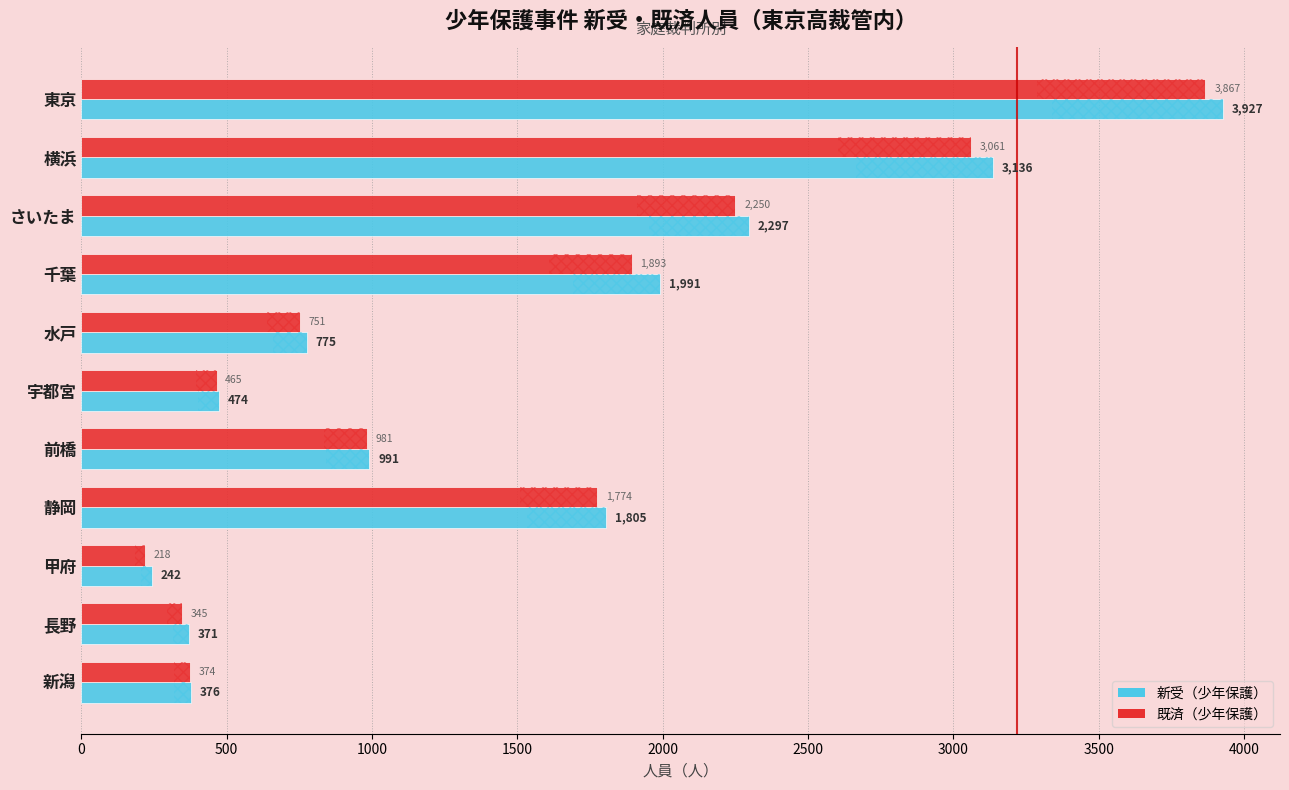

What is the difference between the second highest and minimum values in the 新受（少年保護） series?

2894